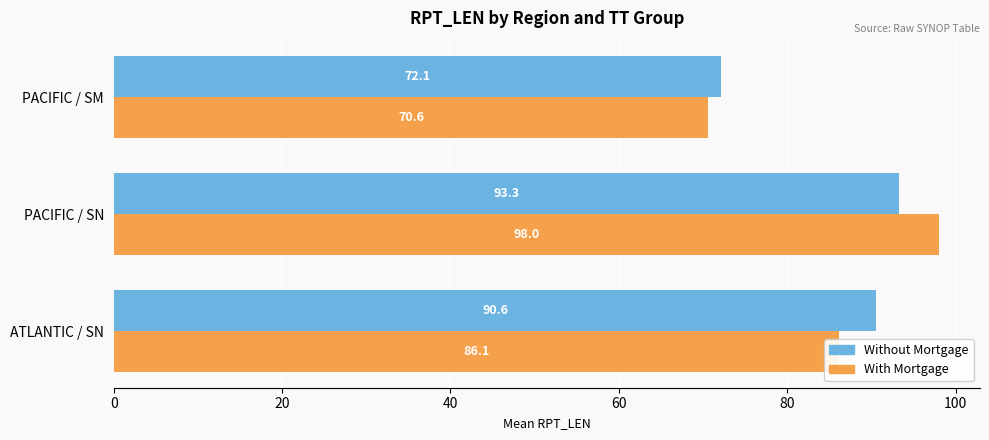

What is the difference between the maximum and minimum values in the With Mortgage series?

27.4